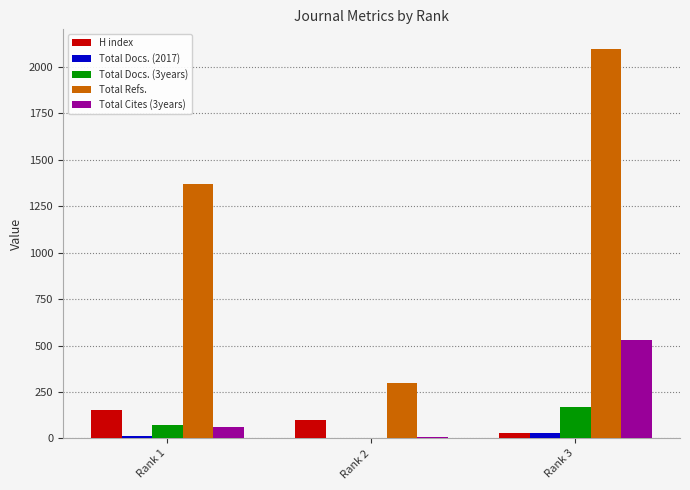

Which series has the largest total across all categories?

Total Refs.